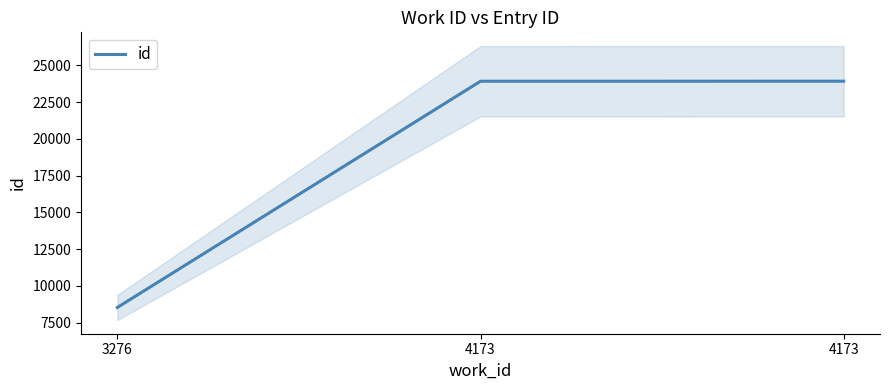

The chart shows a value of 23921 at 4173. True or false?

True